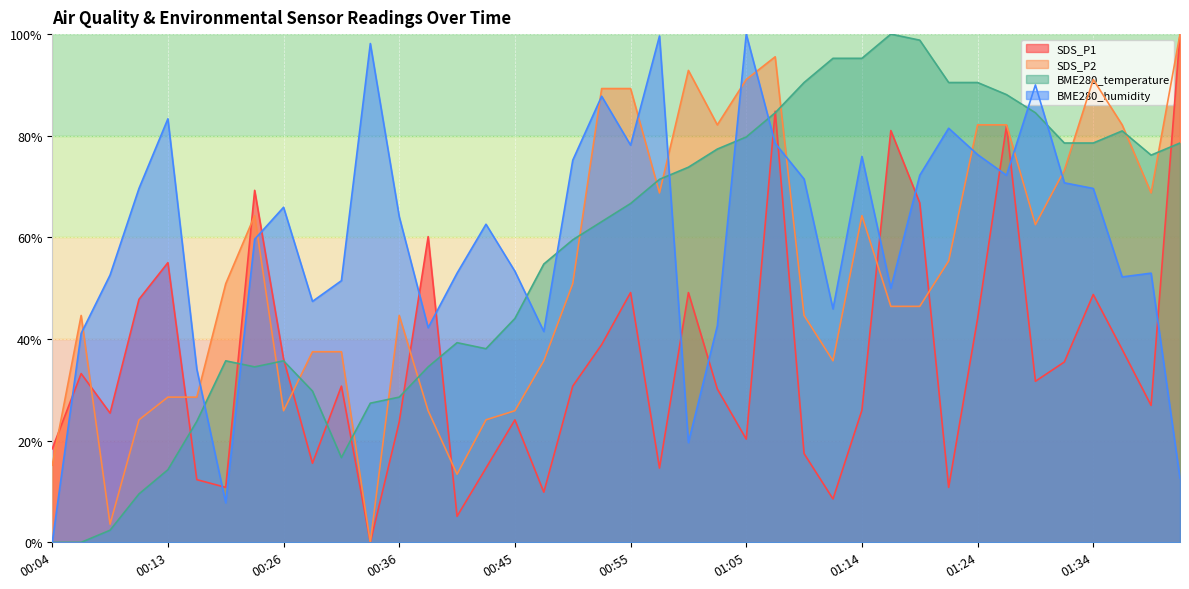

At which category does SDS_P1 reach its first local peak?

00:06